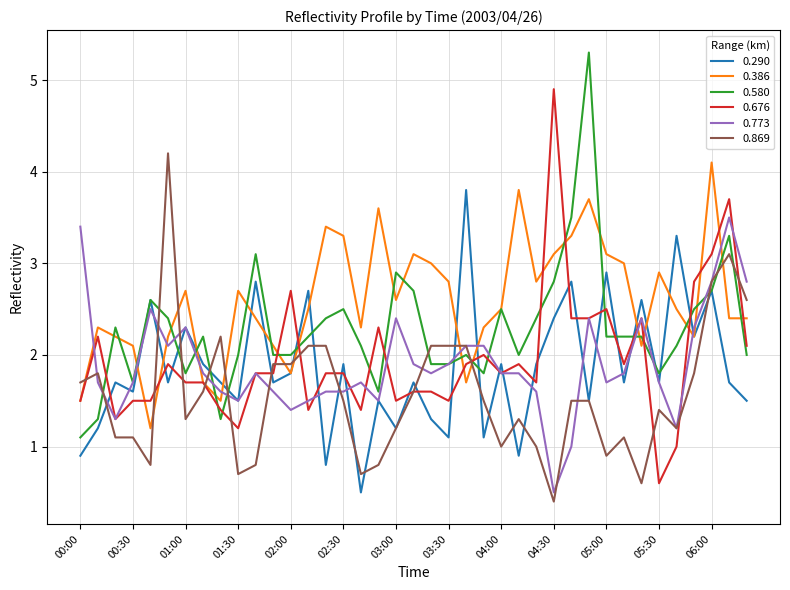

What are all the series names shown in the legend?

0.290, 0.386, 0.580, 0.676, 0.773, 0.869